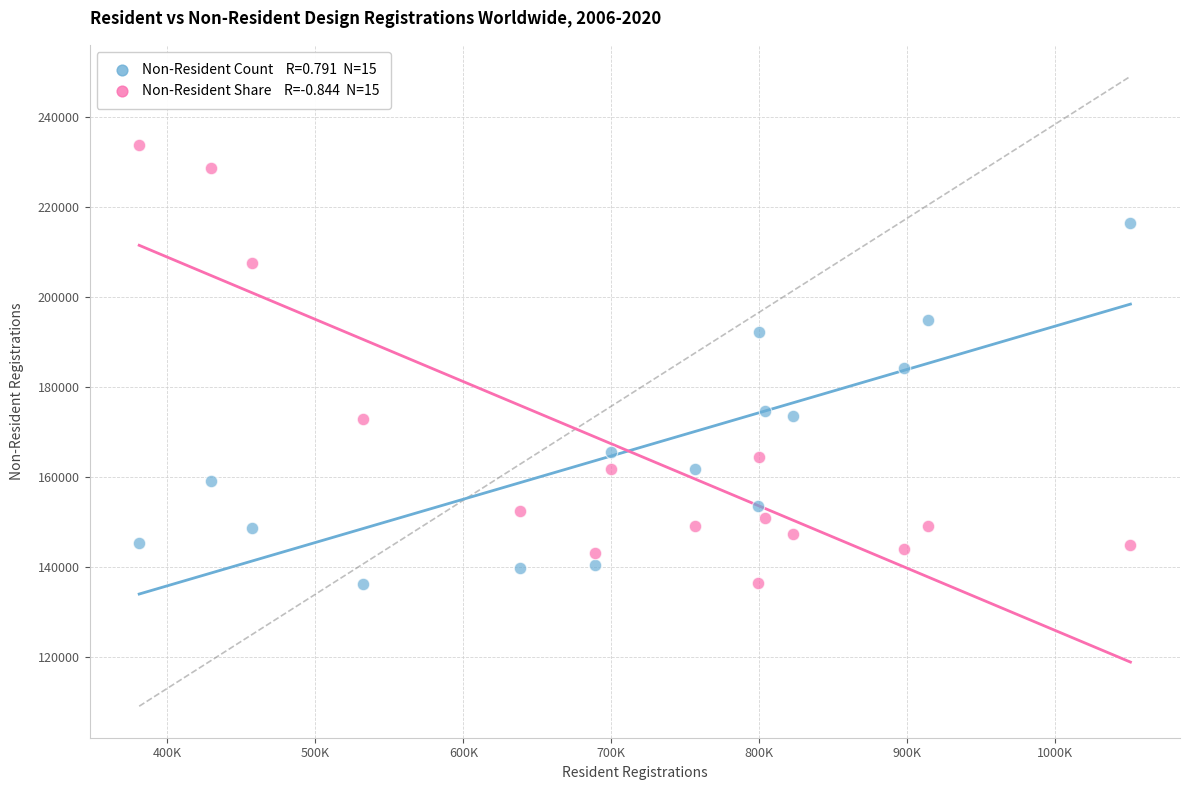

Across all data points, what is the range of Y values (max minus min)?

97496.0